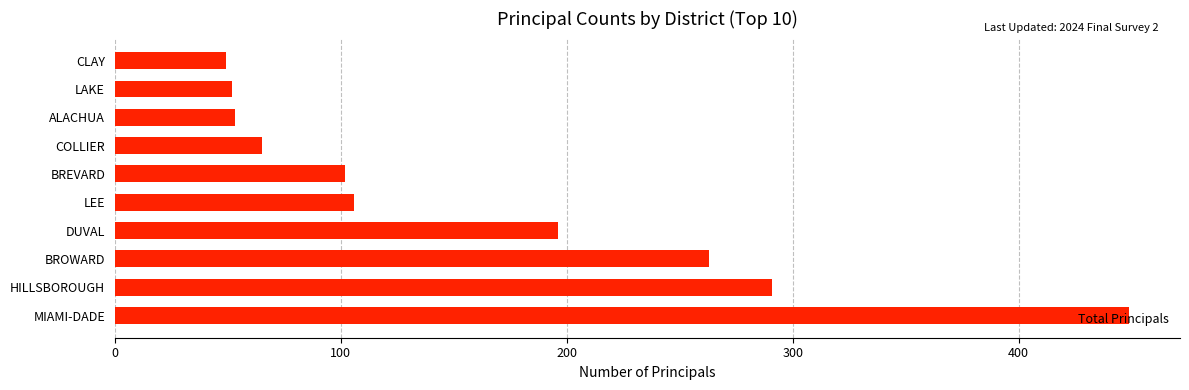

The chart shows a value of 136 at DUVAL. True or false?

False